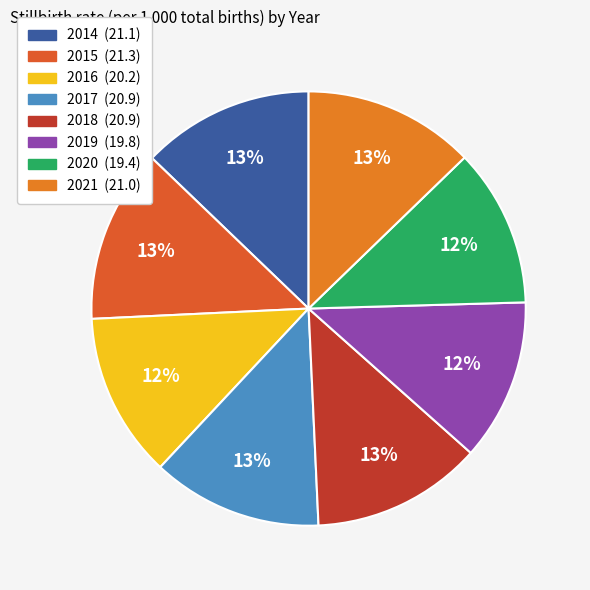

Count the number of slices in the pie.

8